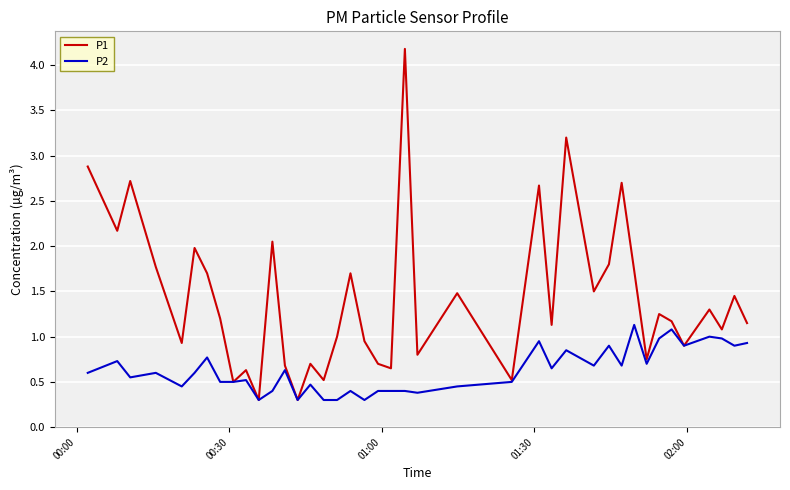

Which series has the largest range (max minus min)?

P1